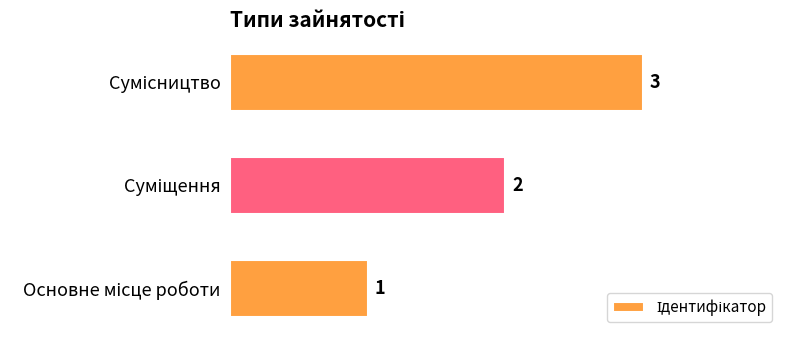

What is the greatest value displayed?

3